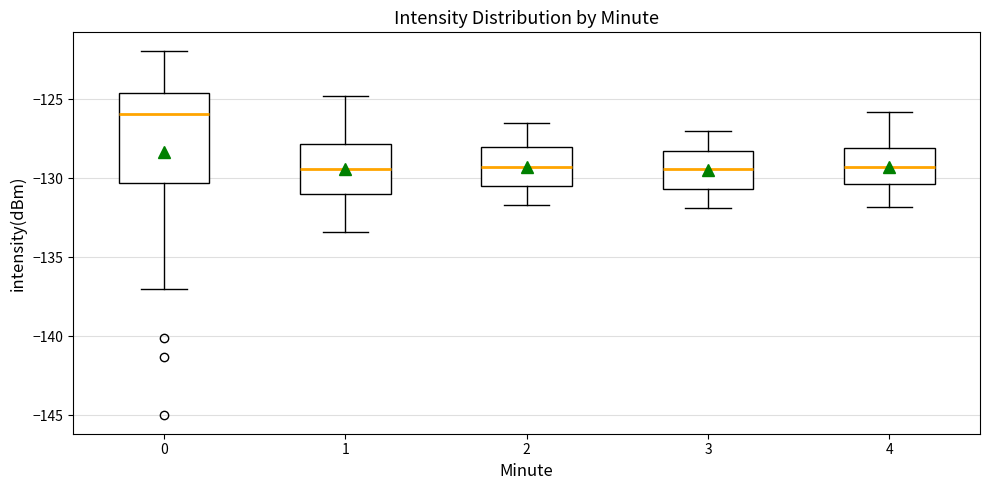

Reading left to right, transcribe this box plot: for each box, give where its median line is, the range the box spans, and where its two whiskers end, as read against the y-axis. The values are not printed on the chart, so give them approximately, as read against the axis.

0: median -126.0, box -130.5 to -124.5, whiskers -137.0 to -122.0
1: median -129.5, box -131.0 to -128.0, whiskers -133.5 to -125.0
2: median -129.5, box -130.5 to -128.0, whiskers -131.5 to -126.5
3: median -129.5, box -130.5 to -128.0, whiskers -132.0 to -127.0
4: median -129.5, box -130.5 to -128.0, whiskers -132.0 to -126.0